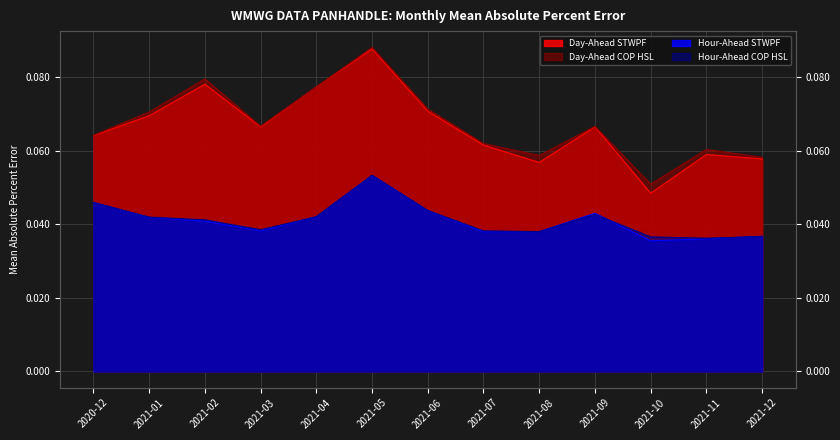

Reading left to right, extract all data points from this chart.

Day-Ahead STWPF: 0.1	0.1	0.1	0.1	0.1	0.1	0.1	0.1	0.1	0.1	0.0	0.1	0.1
Day-Ahead COP HSL: 0.1	0.1	0.1	0.1	0.1	0.1	0.1	0.1	0.1	0.1	0.1	0.1	0.1
Hour-Ahead STWPF: 0.0	0.0	0.0	0.0	0.0	0.1	0.0	0.0	0.0	0.0	0.0	0.0	0.0
Hour-Ahead COP HSL: 0.0	0.0	0.0	0.0	0.0	0.1	0.0	0.0	0.0	0.0	0.0	0.0	0.0